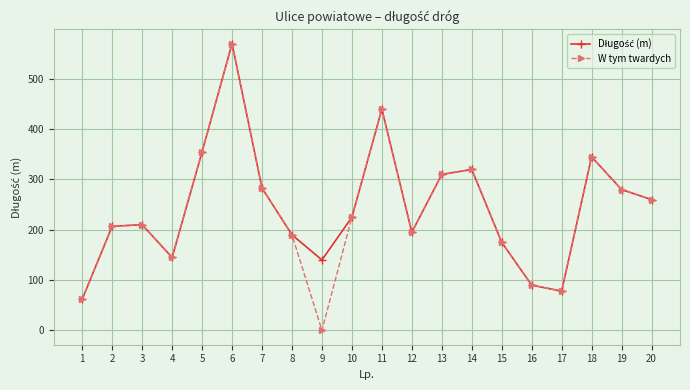

What is the total value across all series at 9?

140